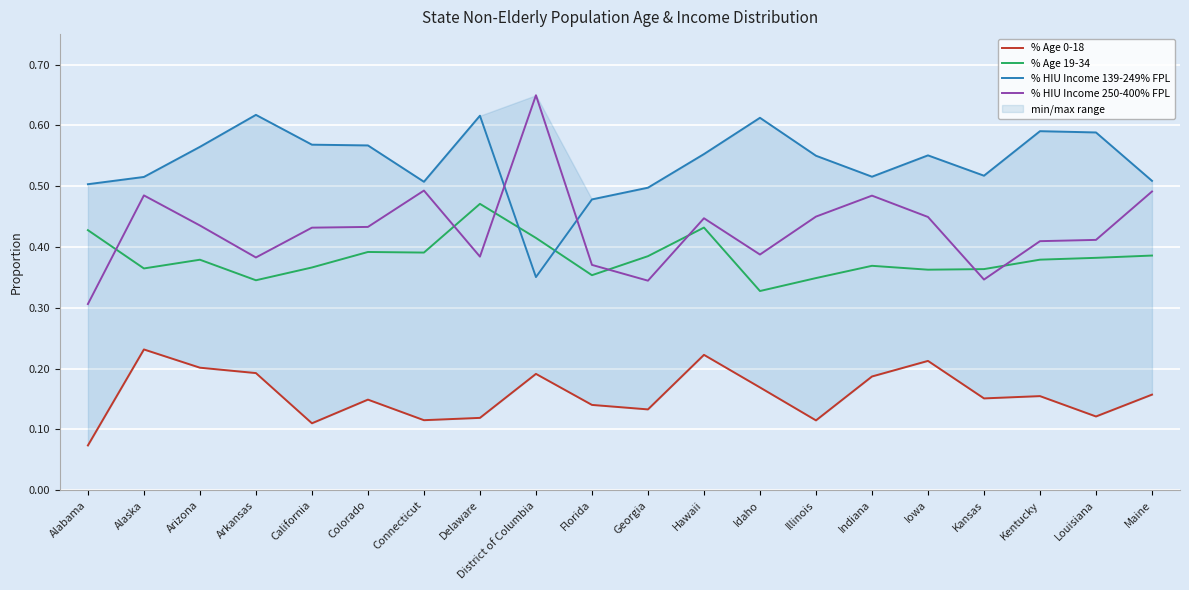

In % HIU Income 139-249% FPL, how many points are lower than both neighbors (excluding endpoints)?

4